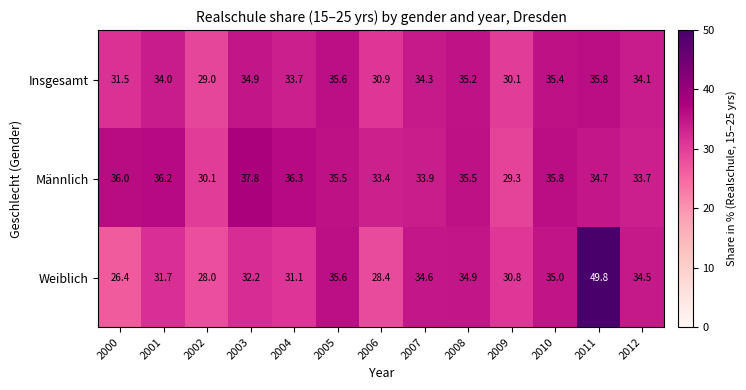

What is the maximum value for Weiblich?

49.8